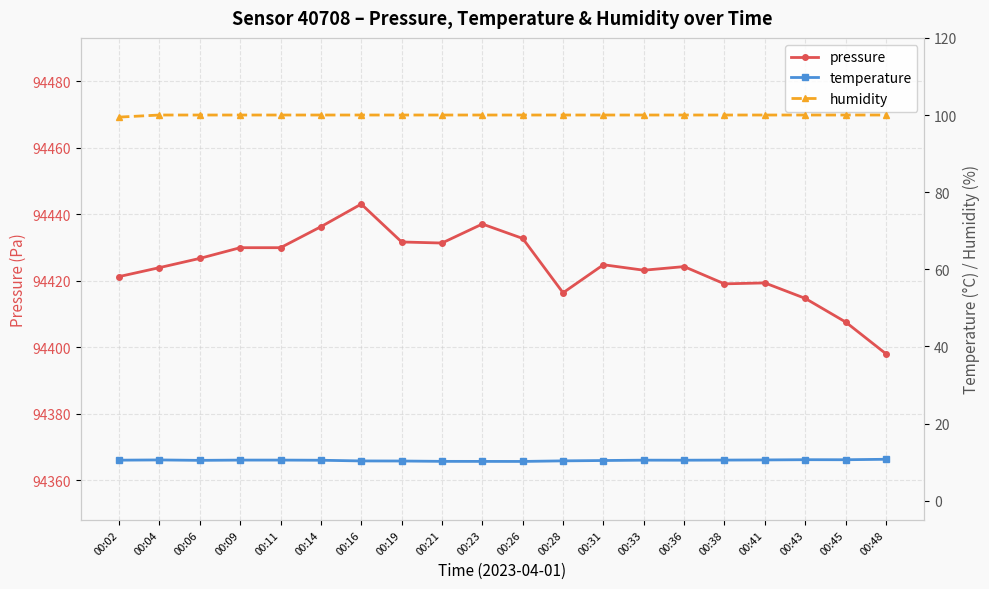

At which label does temperature reach its peak?

00:48